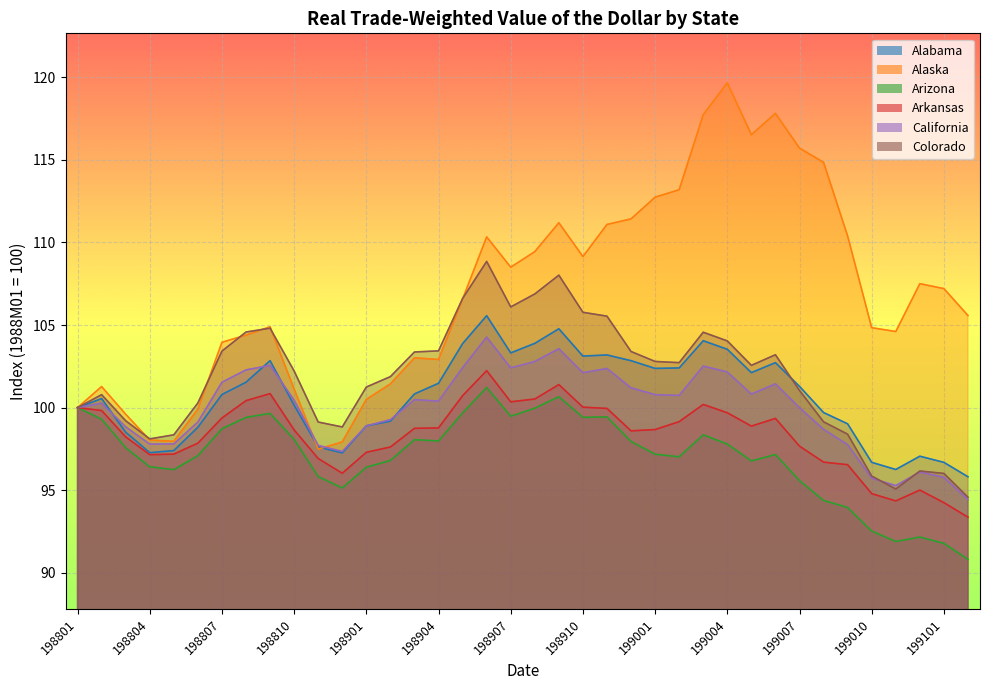

At which category does the chart reach its peak across all series?

199004